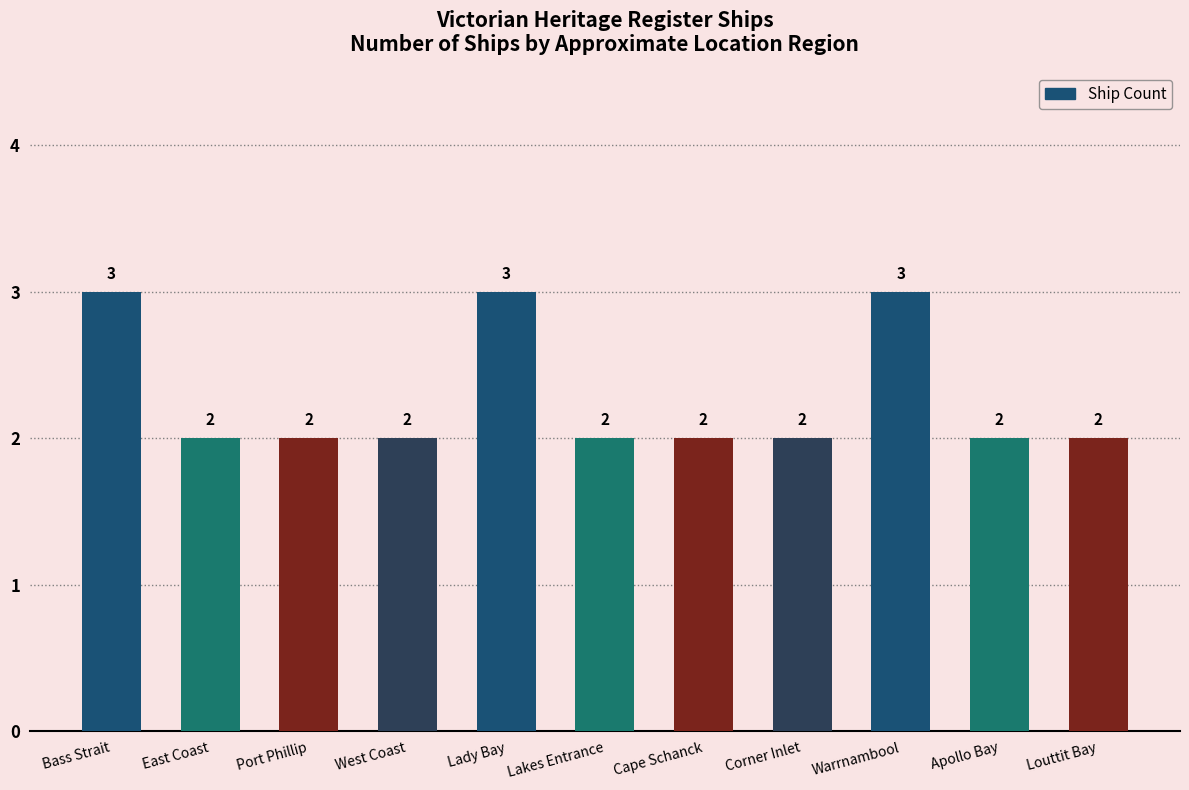

What is the difference between the maximum and minimum values?

1